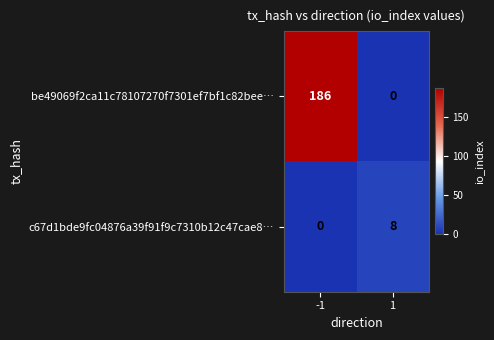

The value of be49069f2ca11c78107270f7301ef7bf1c82bee… at 1 is -103. True or false?

False